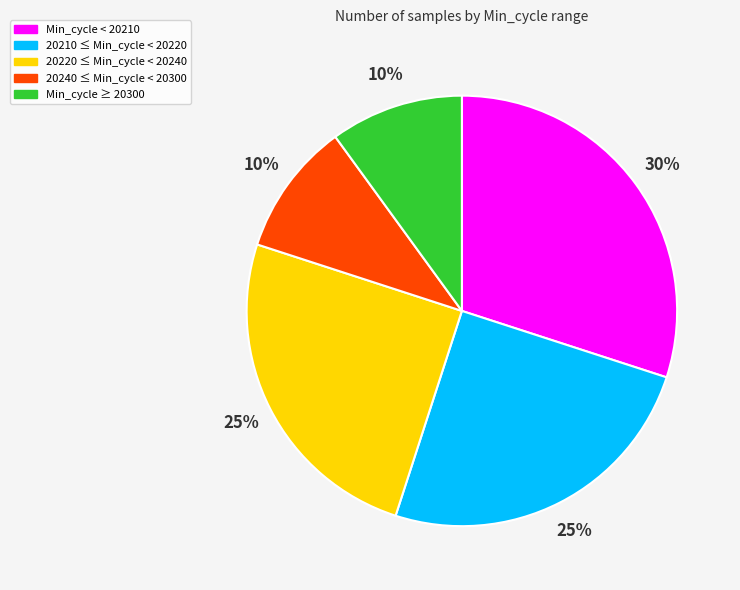

To the nearest percent, what is the average slice percentage?

20%